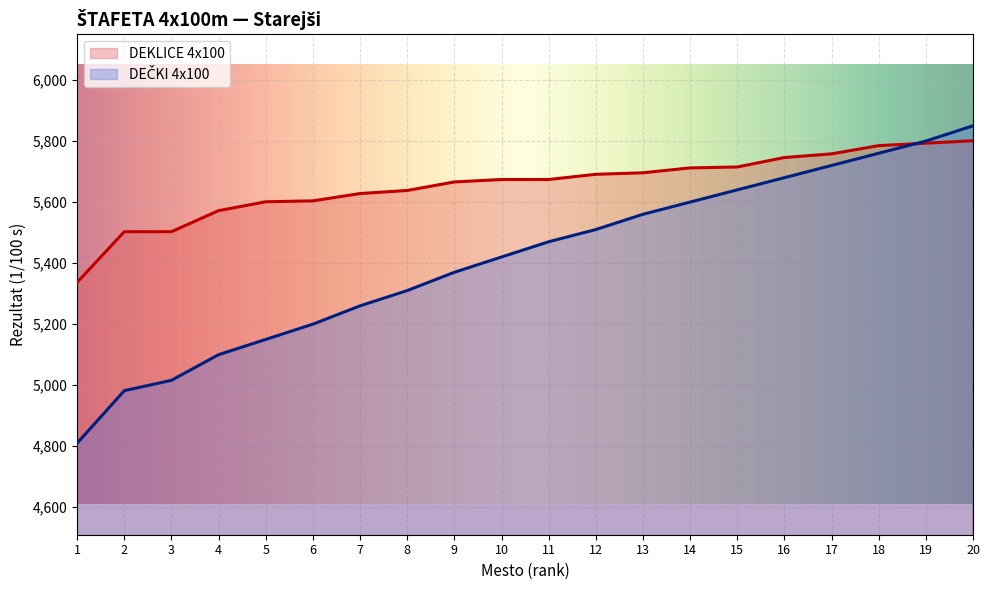

How many lines are shown in the chart?

2